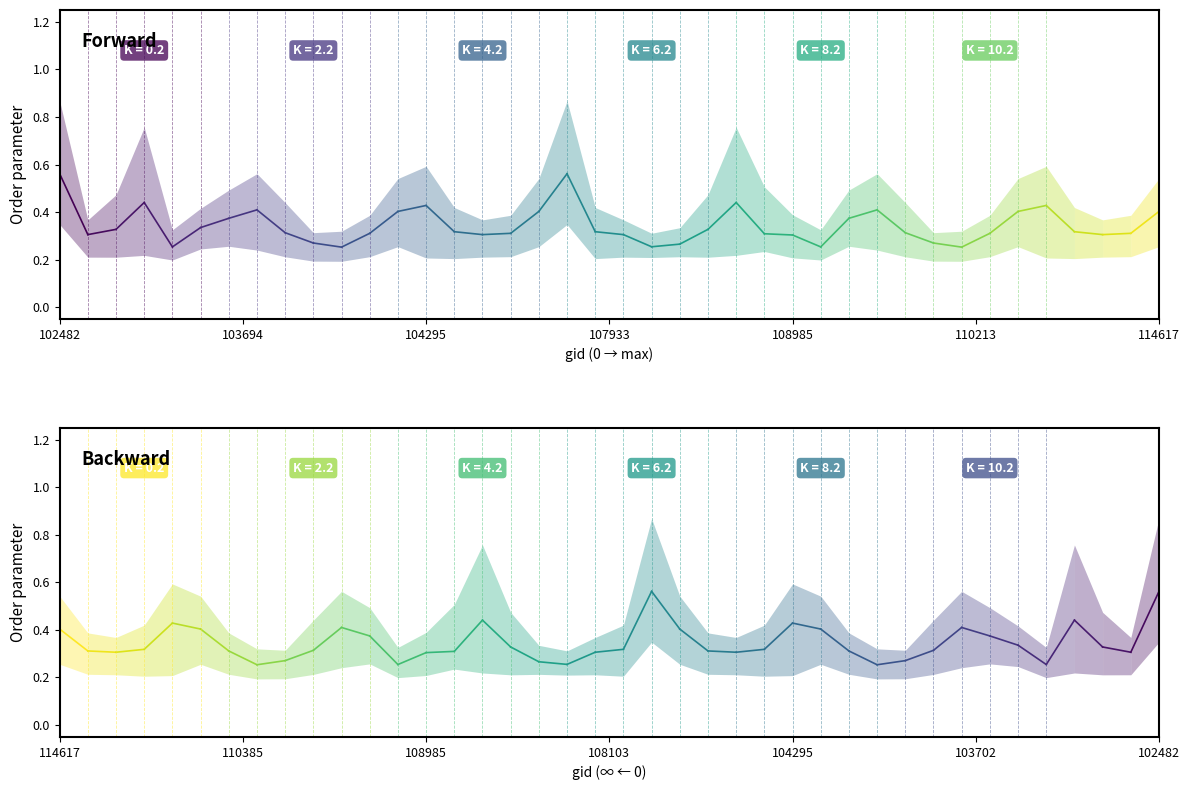

At which category does rade9_bin_3q reach its first local peak?

3